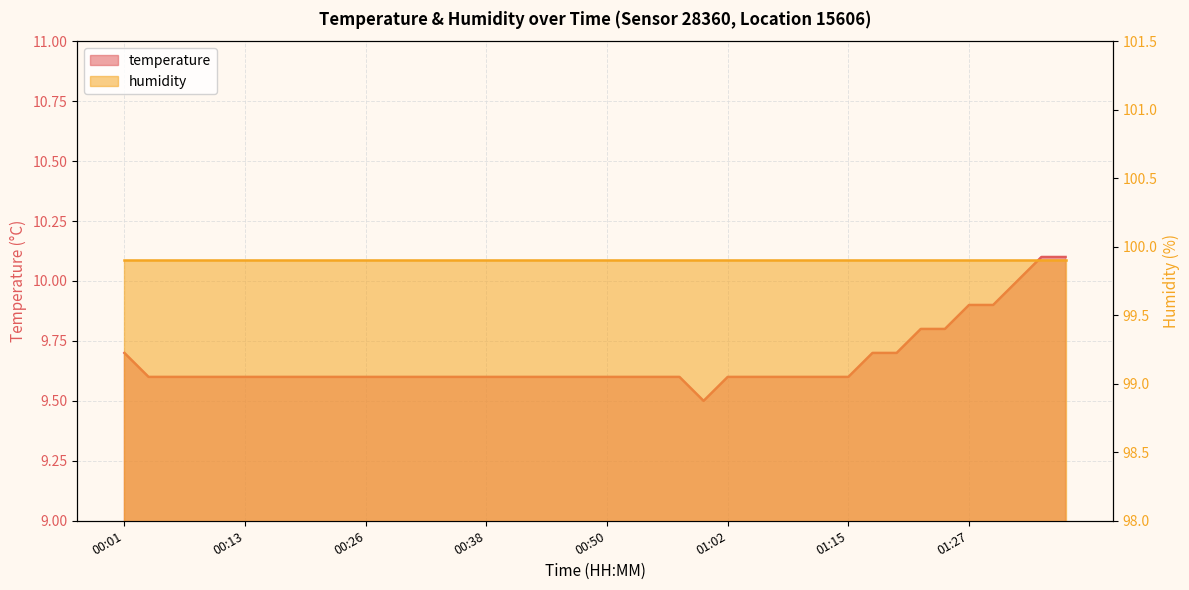

What is the sum of the values at 00:41 and 01:02?

19.2